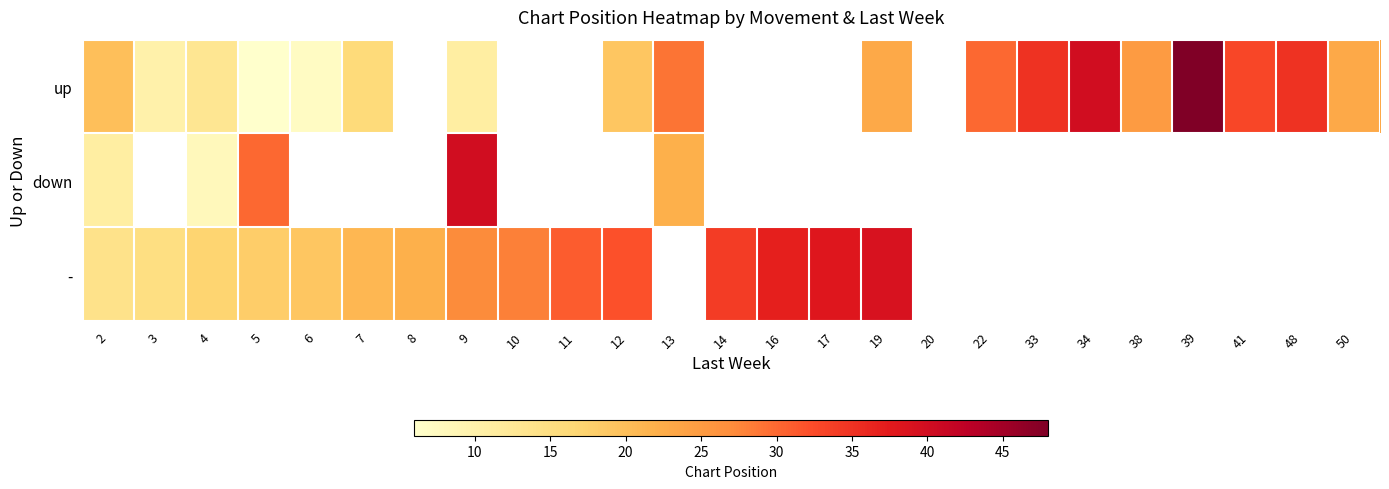

What is the minimum value for -?

14.0